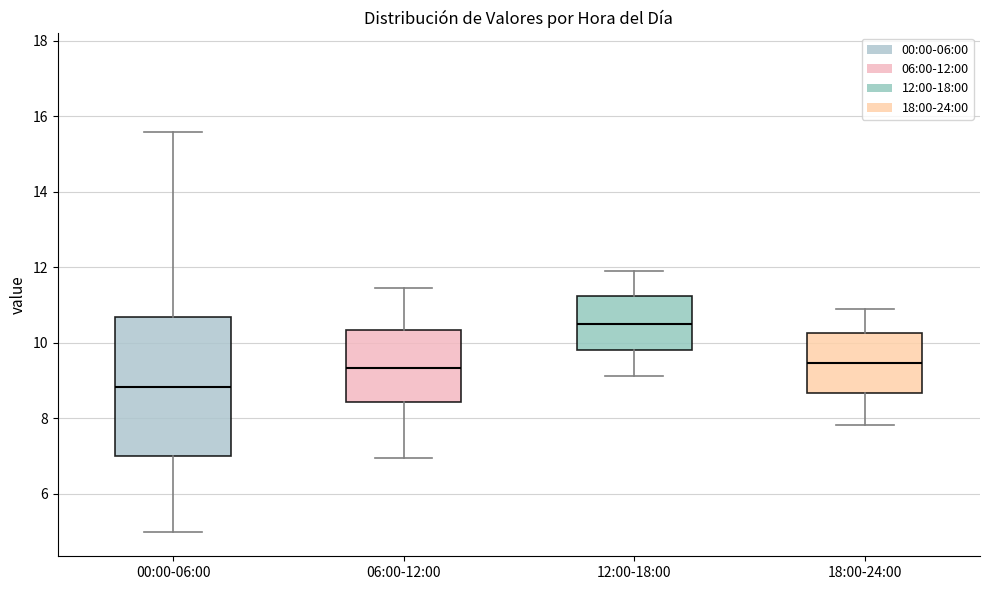

Reading left to right, transcribe this box plot: for each box, give where its median line is, the range the box spans, and where its two whiskers end, as read against the y-axis. The values are not printed on the chart, so give them approximately, as read against the axis.

00:00-06:00: median 8.8, box 7.0 to 10.6, whiskers 5.0 to 15.6
06:00-12:00: median 9.4, box 8.4 to 10.4, whiskers 7.0 to 11.4
12:00-18:00: median 10.6, box 9.8 to 11.2, whiskers 9.2 to 11.8
18:00-24:00: median 9.4, box 8.6 to 10.2, whiskers 7.8 to 10.8